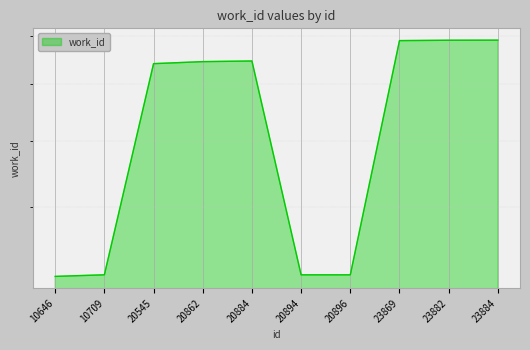

Reading left to right, what are all the values shown in this chart?

10646=4141	10709=4159	20545=7410	20862=7451	20884=7464	20894=4159	20896=4159	23869=7892	23882=7900	23884=7902